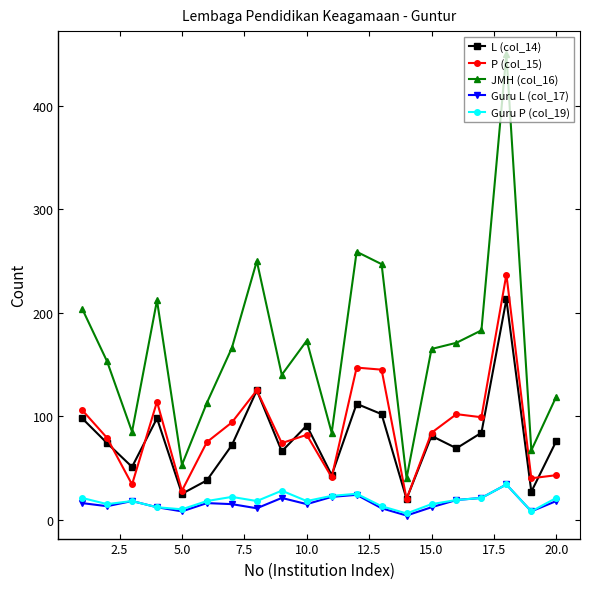

True or false: P (col_15) has more than 0 points higher than both neighbors.

True